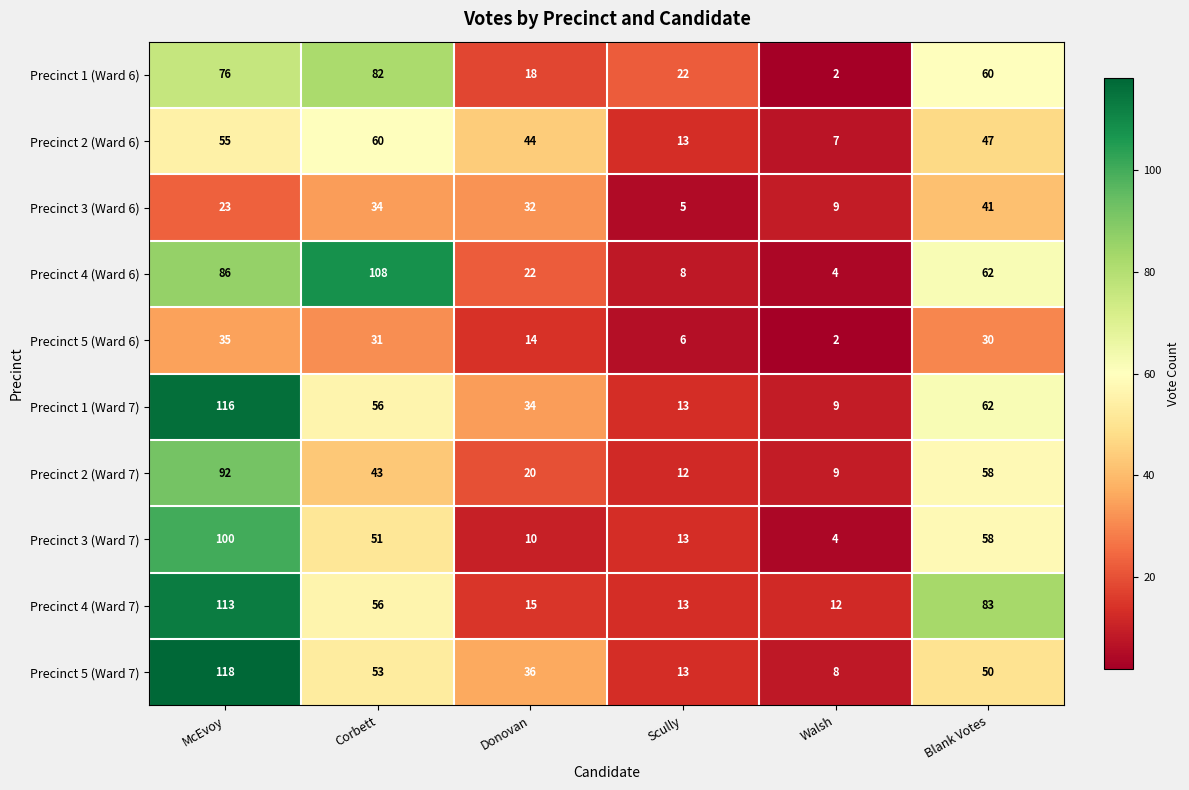

At which label does Precinct 1 (Ward 6) first exceed 60?

McEvoy